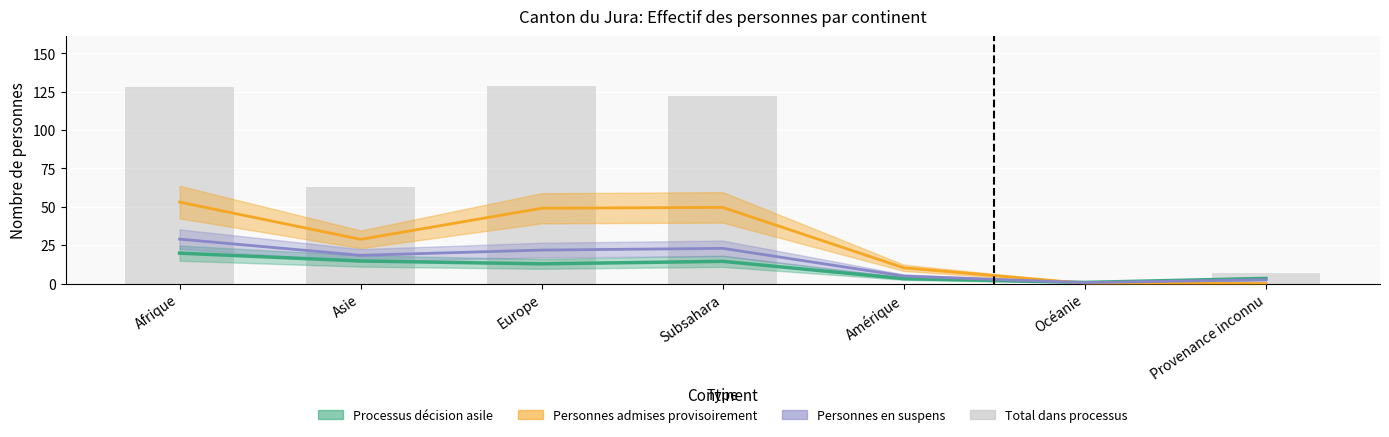

What is the label of the 6th bar from the left?

Océanie